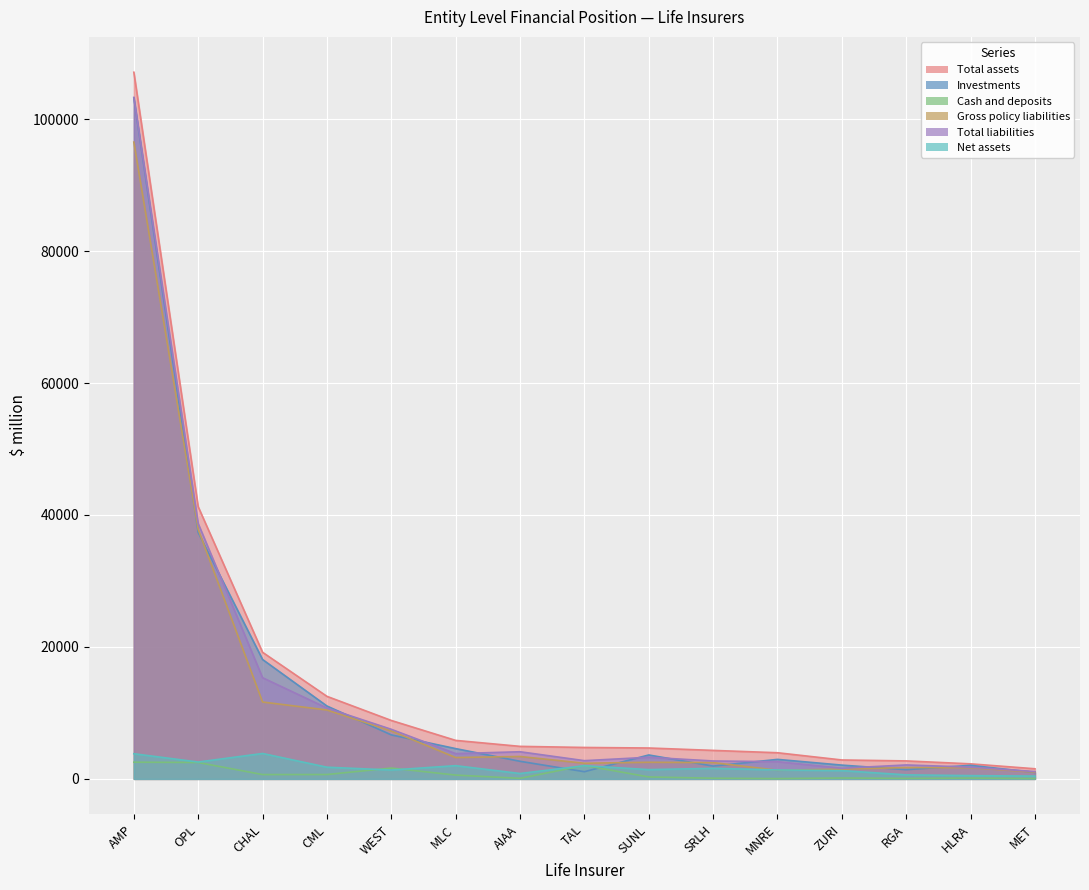

True or false: Investments and Total assets intersect in this chart.

False